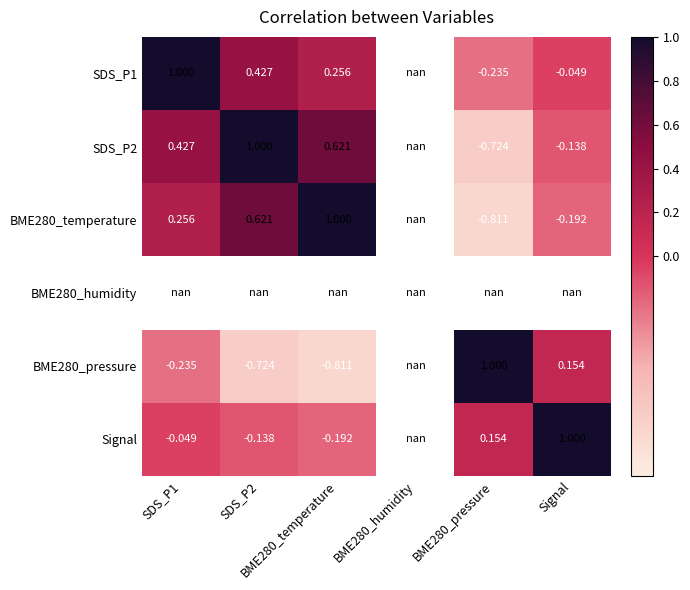

Is it true that BME280_temperature equals -0.3 at Signal?

False